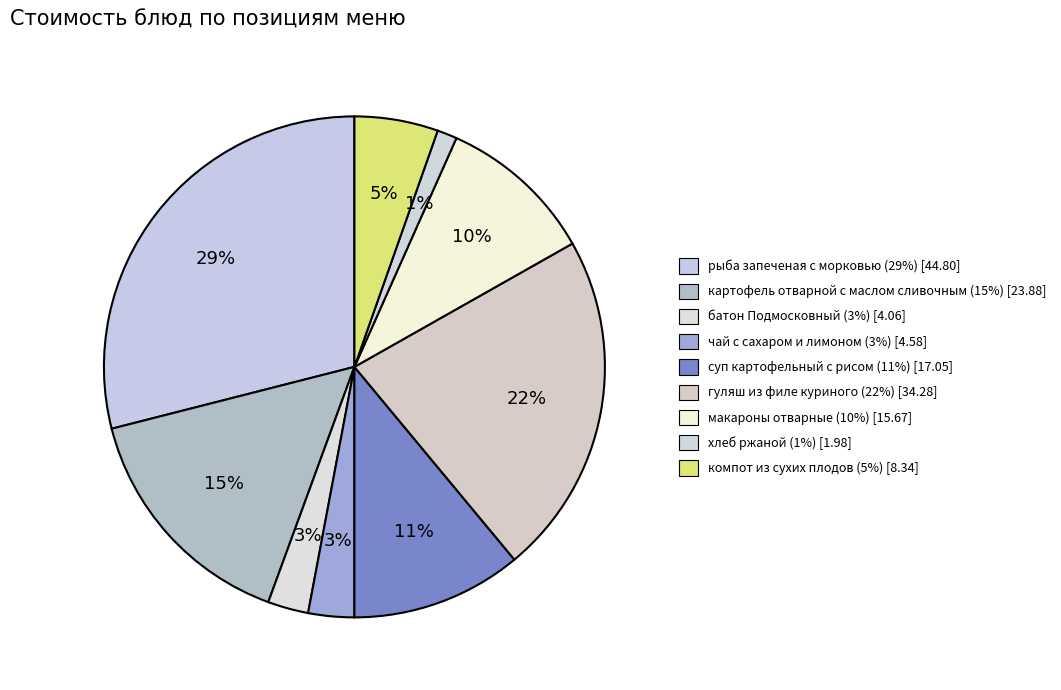

To the nearest percent, what is the difference between the картофель отварной с маслом сливочным and хлеб ржаной slice percentages?

14%